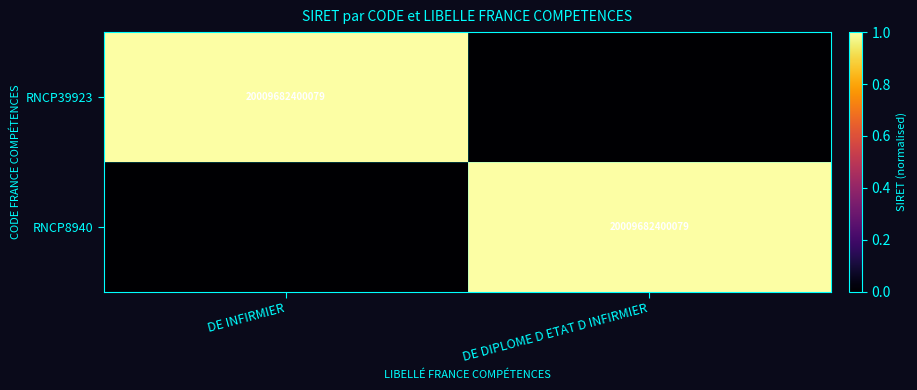

The value of RNCP39923 at DE INFIRMIER is 20009682400079. True or false?

True